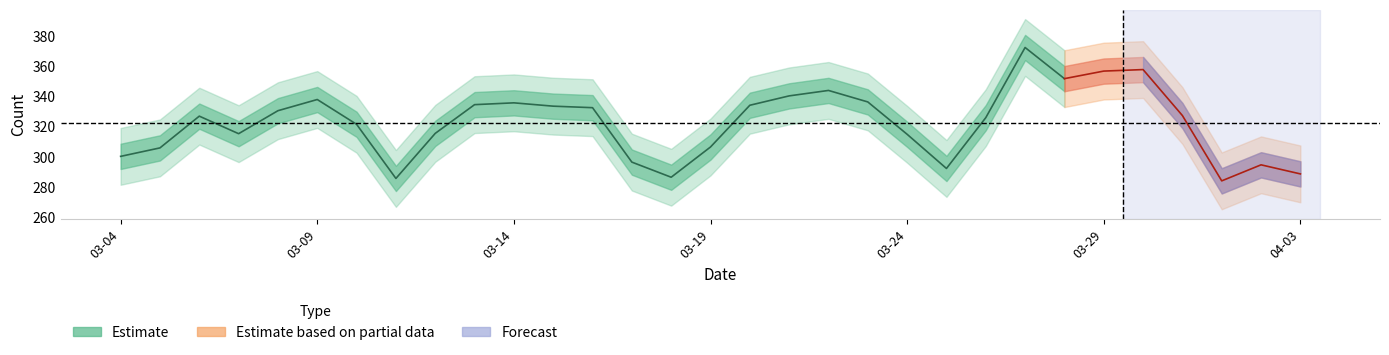

Which has a higher value, 2020-03-21 or 2020-03-26?

2020-03-21